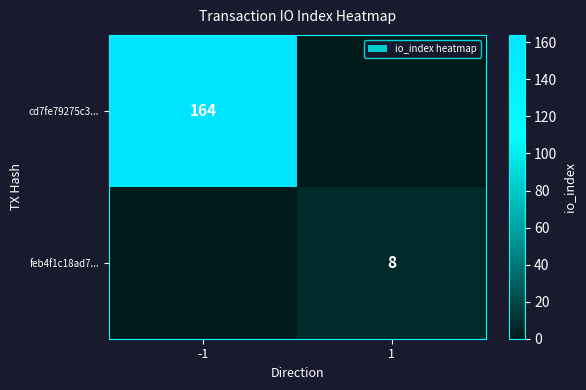

Is it true that cd7fe79275c3... equals 47 at -1?

False